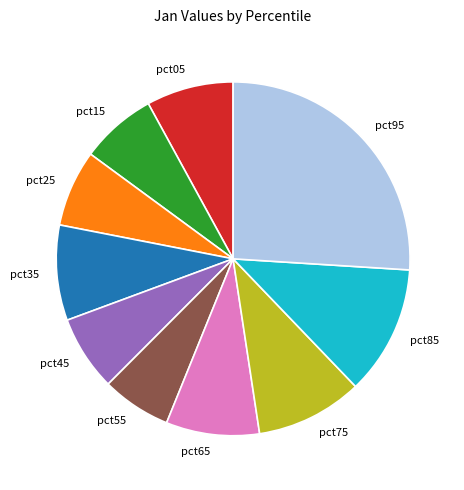

Which slice is the smallest?

pct55